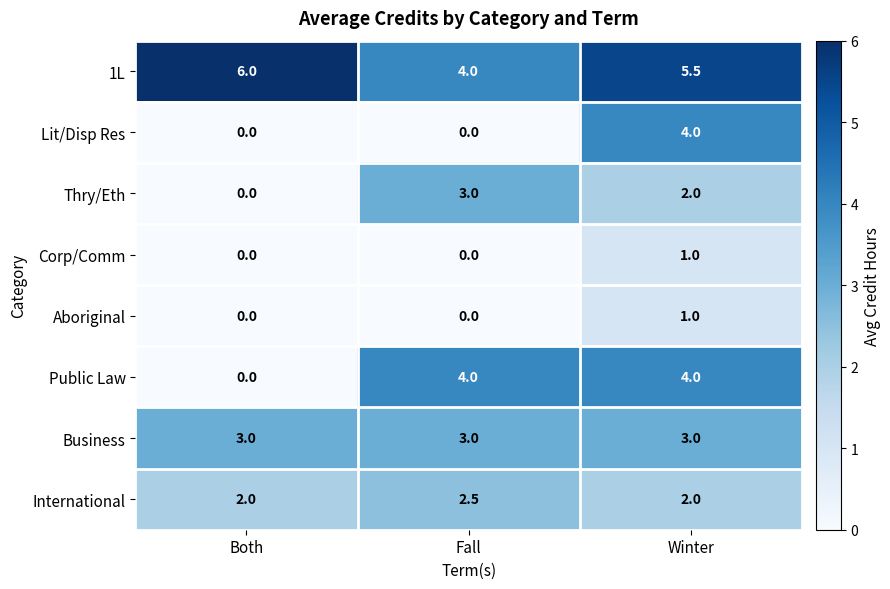

Reading right to left, what are all the values shown in this chart?

1L: 5.5	4.0	6.0
Lit/Disp Res: 4.0	0.0	0.0
Thry/Eth: 2.0	3.0	0.0
Corp/Comm: 1.0	0.0	0.0
Aboriginal: 1.0	0.0	0.0
Public Law: 4.0	4.0	0.0
Business: 3.0	3.0	3.0
International: 2.0	2.5	2.0